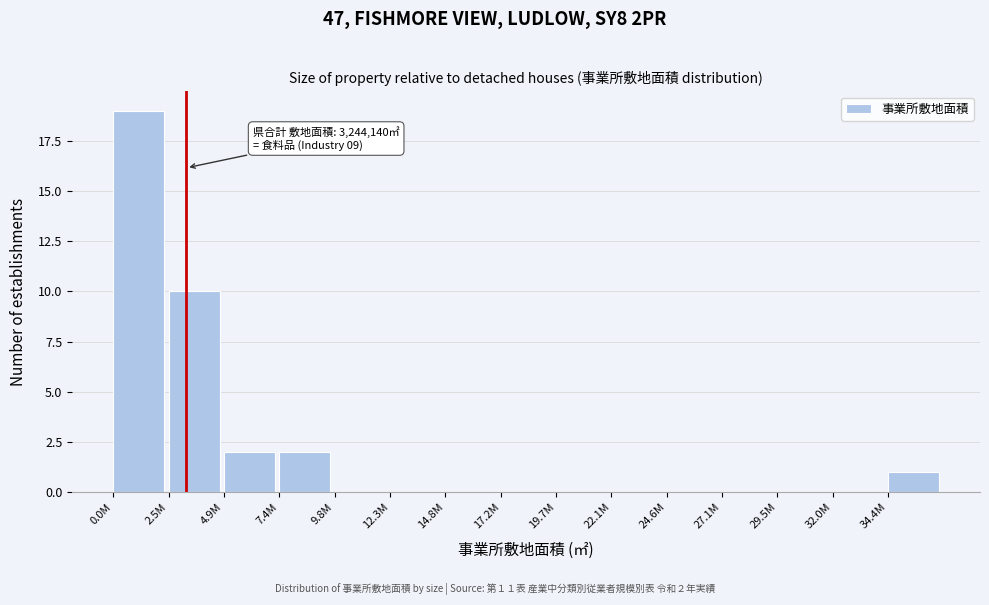

Reading left to right, what are all the values shown in this chart?

0.0M=19	2.5M=10	4.9M=2	7.4M=2	9.8M=0	12.3M=0	14.8M=0	17.2M=0	19.7M=0	22.1M=0	24.6M=0	27.1M=0	29.5M=0	32.0M=0	34.4M=1